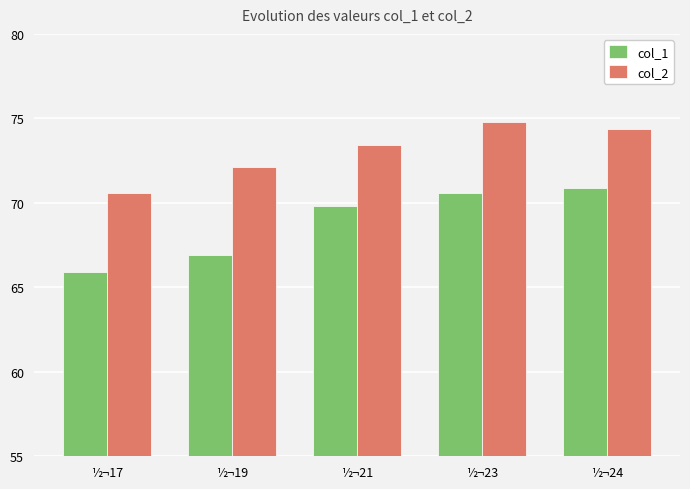

List the series in order of their overall mean, highest first.

col_2, col_1